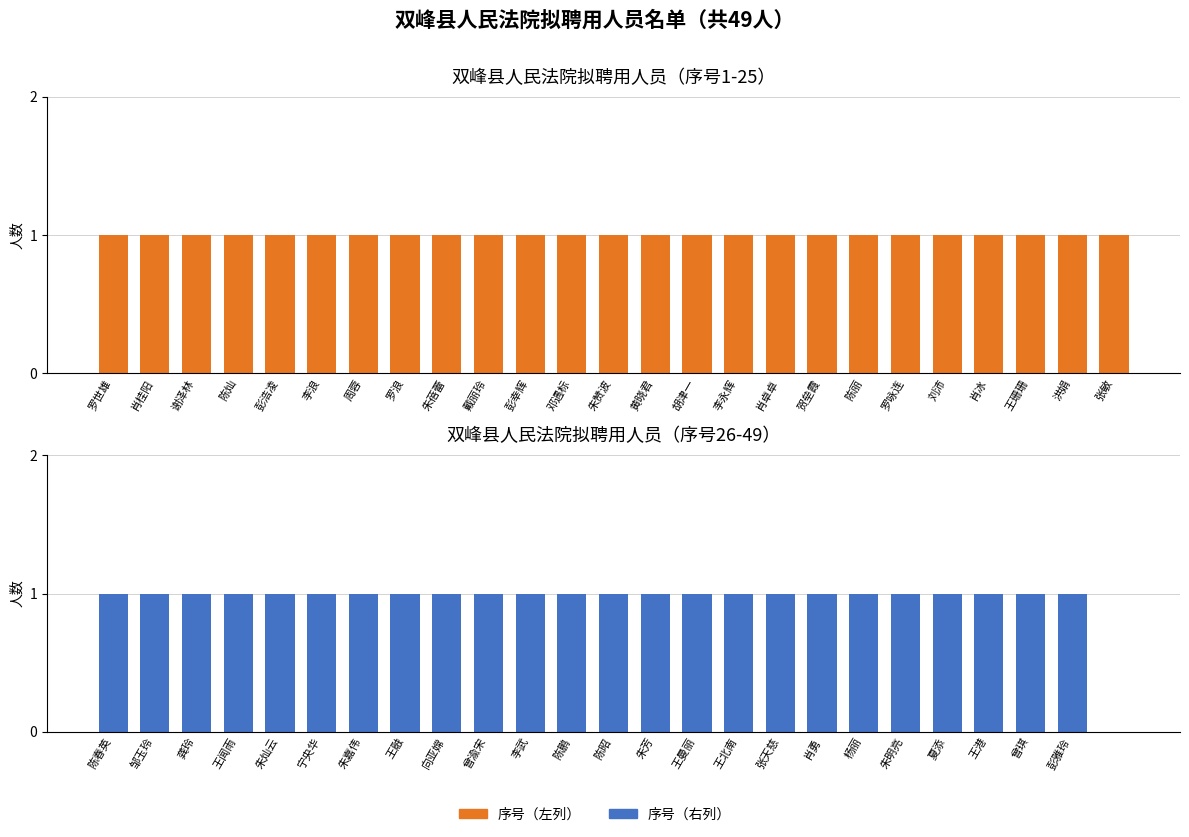

At which label does 序号（左列） reach its peak?

罗世雄